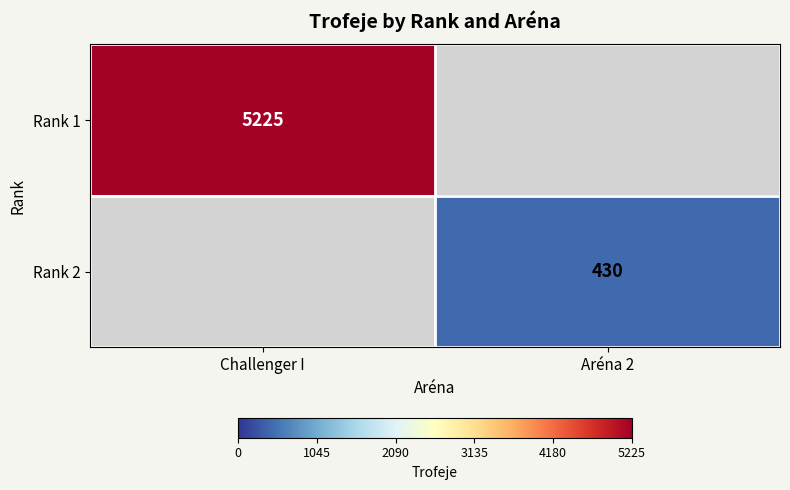

True or false: Rank 1 has a value of 5225 at Challenger I.

True